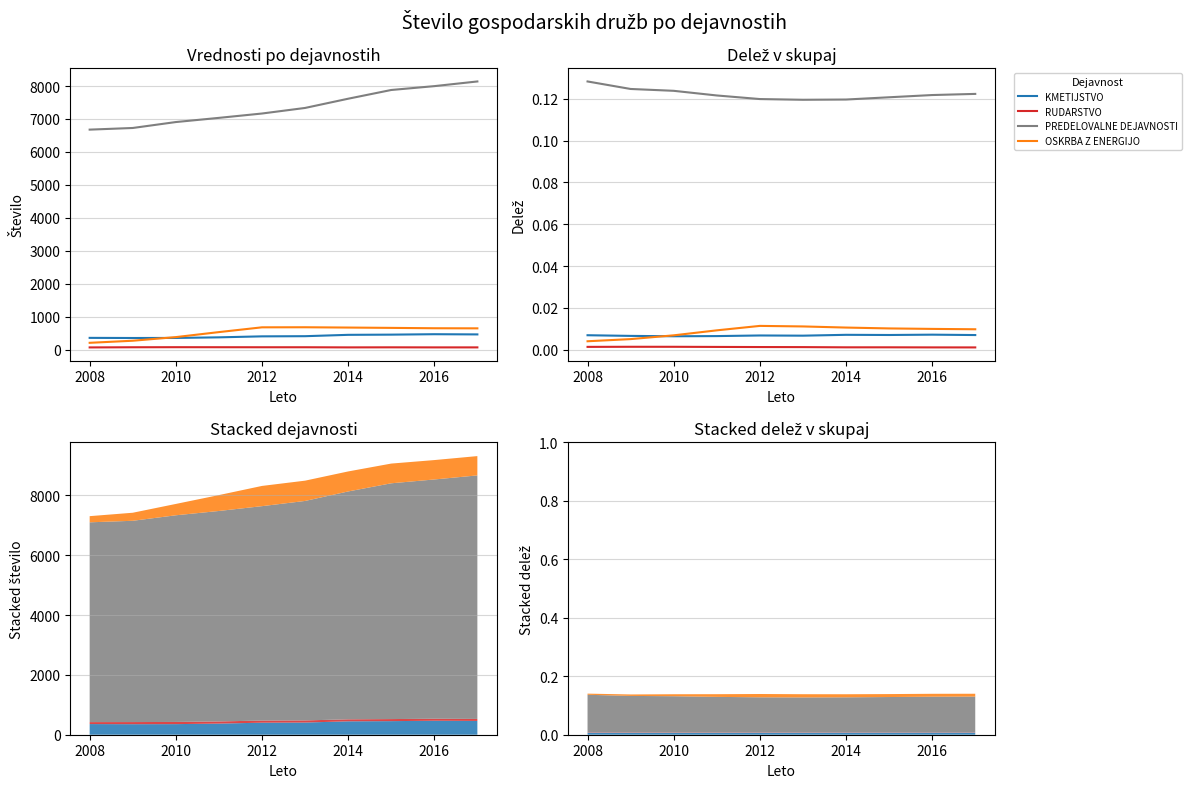

In RUDARSTVO, how many points are higher than both neighbors (excluding endpoints)?

2